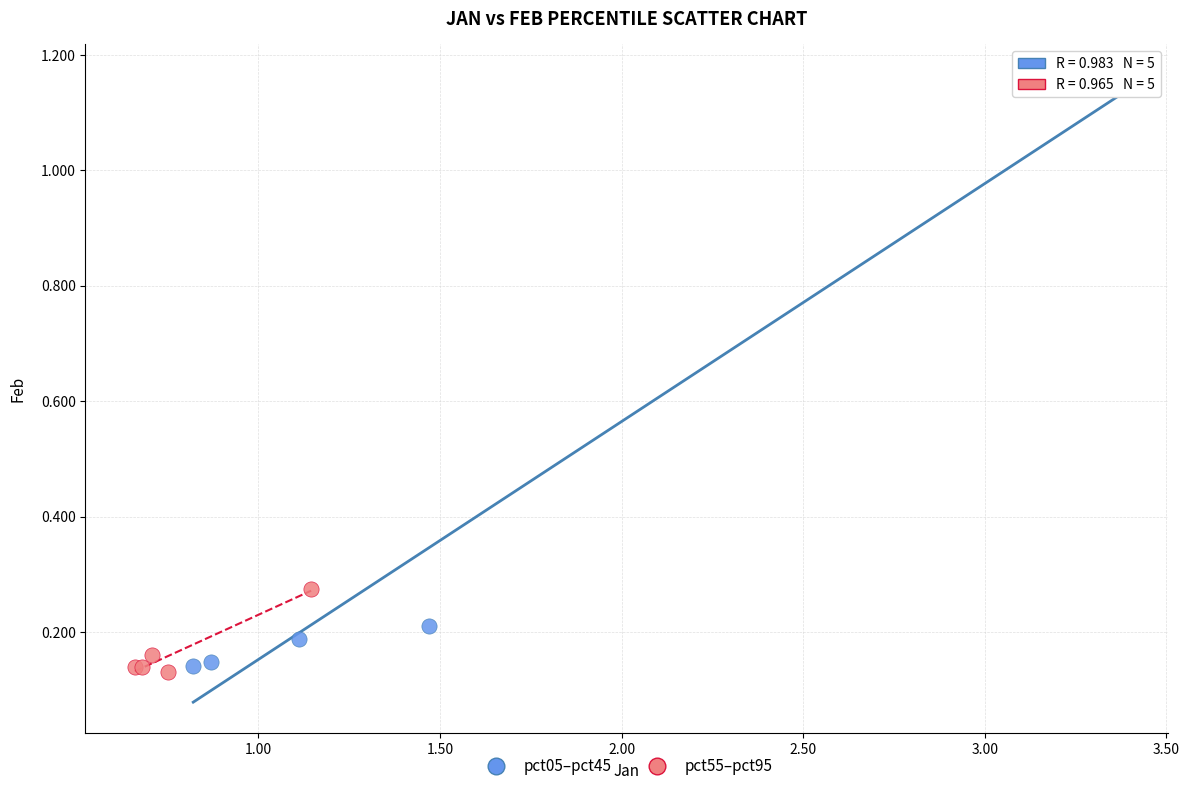

Which series reaches the maximum Y coordinate?

pct05–pct45